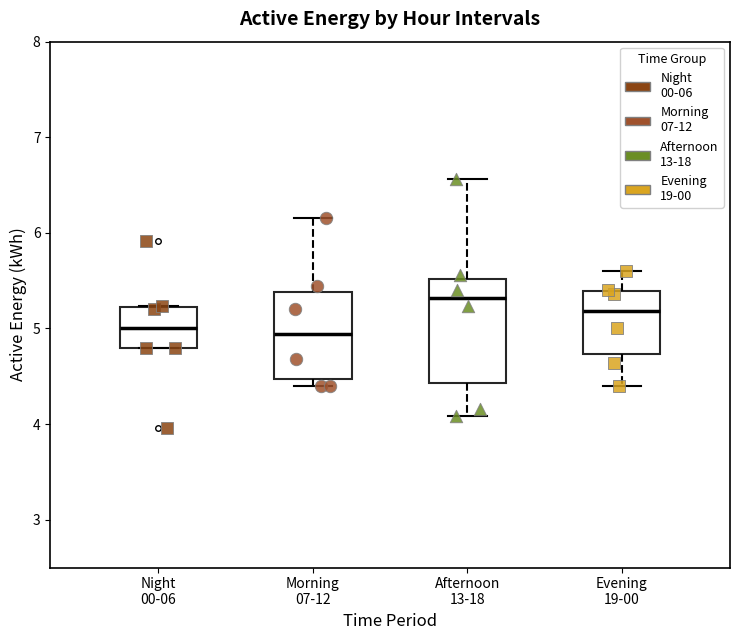

Reading left to right, transcribe this box plot: for each box, give where its median line is, the range the box spans, and where its two whiskers end, as read against the y-axis. The values are not printed on the chart, so give them approximately, as read against the axis.

Night 00-06: median 5.0, box 4.8 to 5.2, whiskers 4.8 to 5.2
Morning 07-12: median 4.9, box 4.5 to 5.4, whiskers 4.4 to 6.2
Afternoon 13-18: median 5.3, box 4.4 to 5.5, whiskers 4.1 to 6.6
Evening 19-00: median 5.2, box 4.7 to 5.4, whiskers 4.4 to 5.6